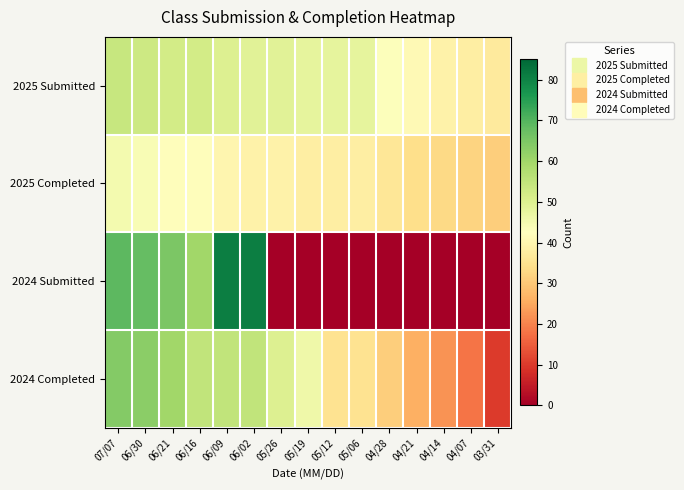

Rank the series by their average value, from highest to lowest.

2025 Submitted, 2024 Completed, 2025 Completed, 2024 Submitted